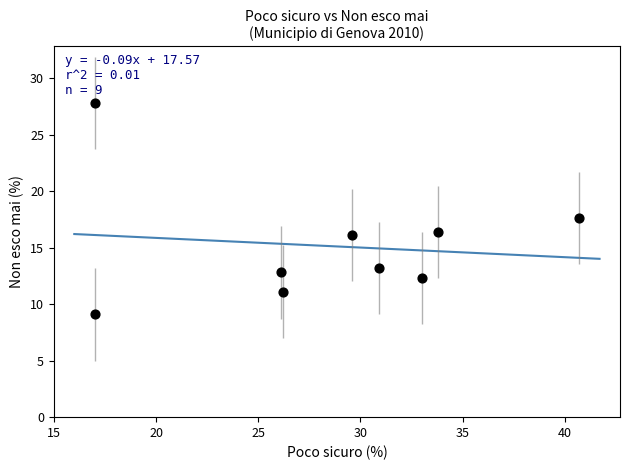

What is the range of X values (max minus min)?

23.7